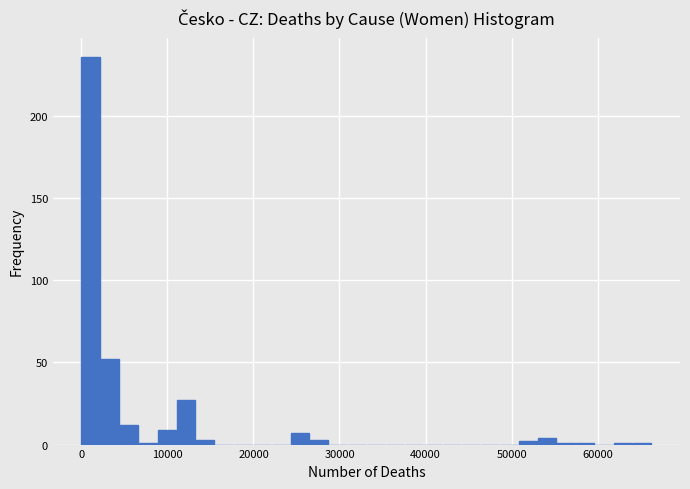

Around what value on the x-axis is the tallest bar? Give the approximate position of its centre, as read against the axis.

1000